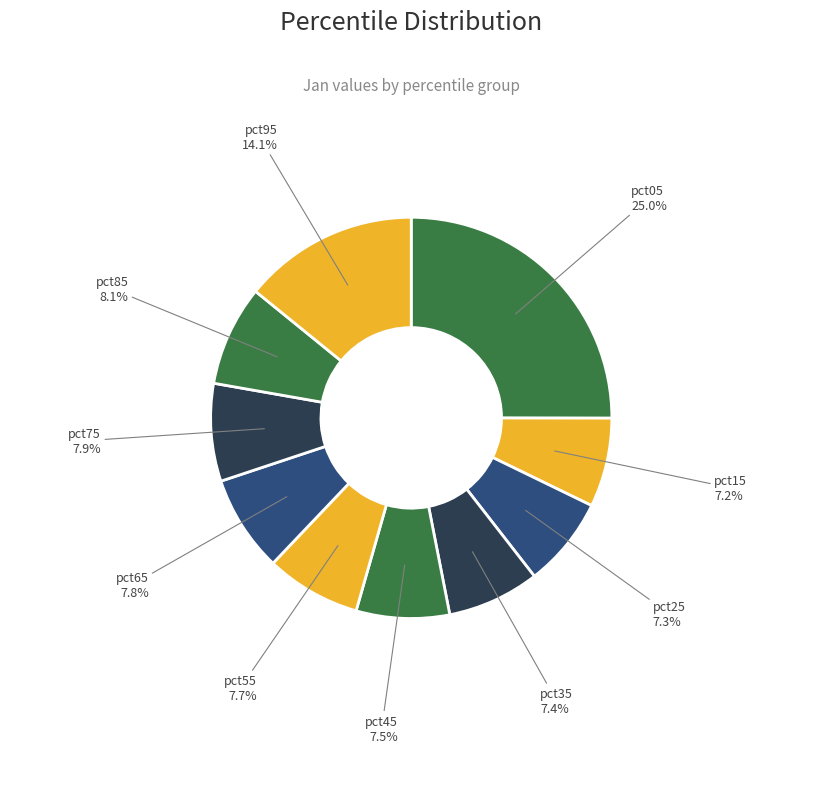

How many slices are in this pie chart?

10